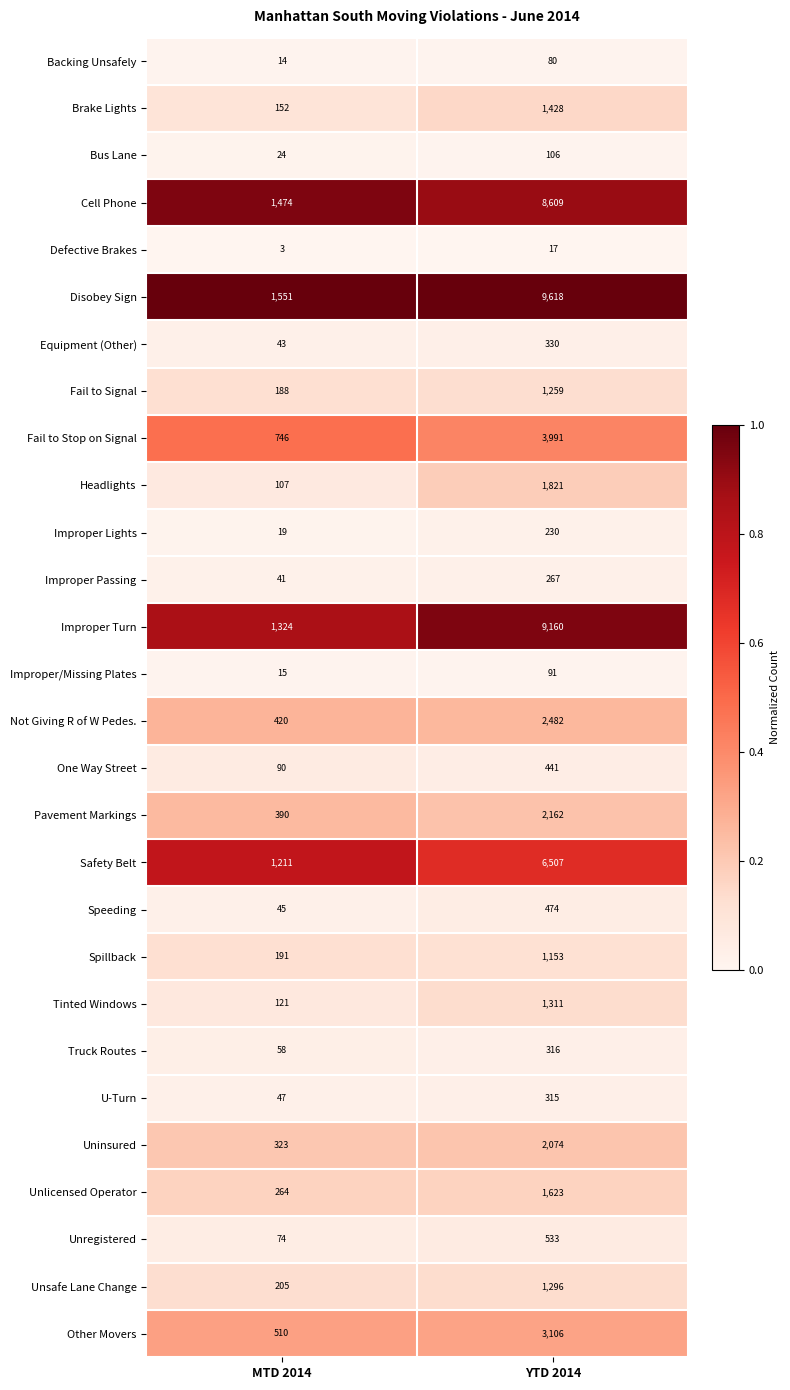

Which category has the lowest value across all series?

MTD 2014